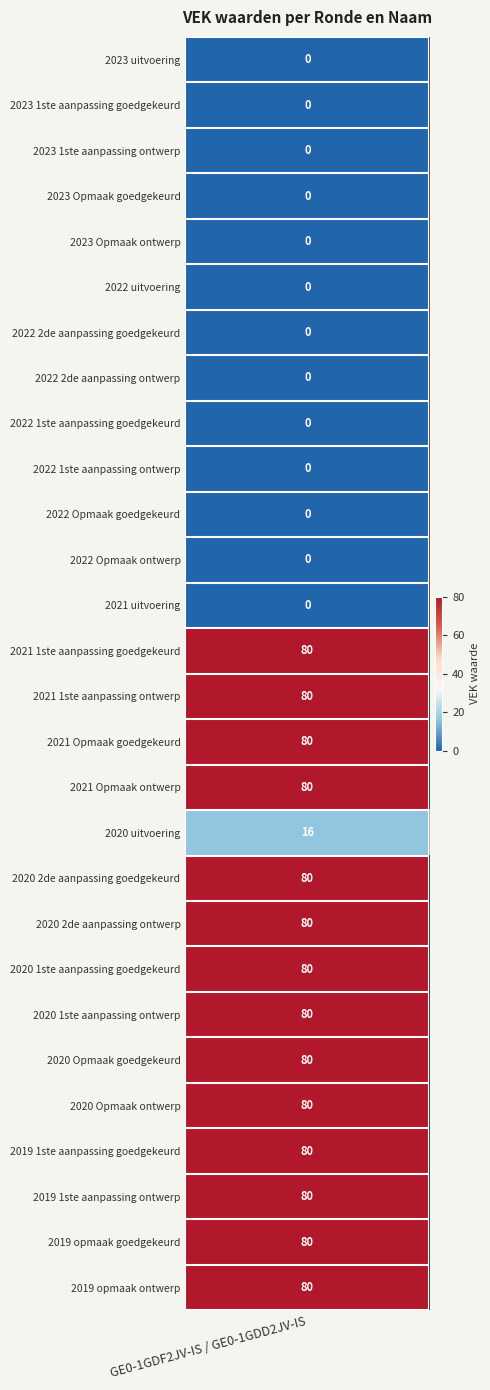

The value at 2019 1ste aanpassing goedgekeurd is 80. True or false?

True